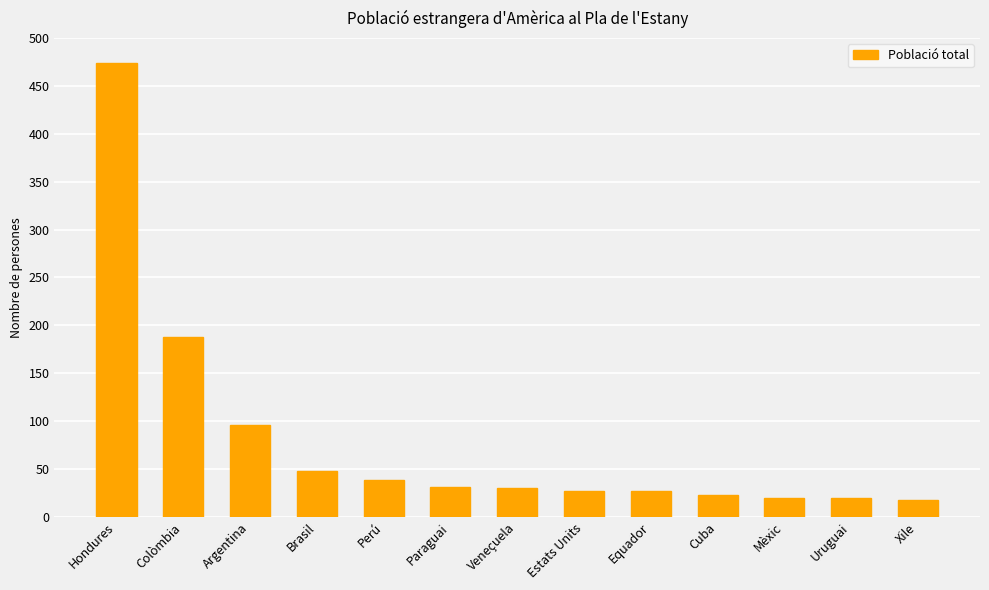

What is the sum of all values?

1041